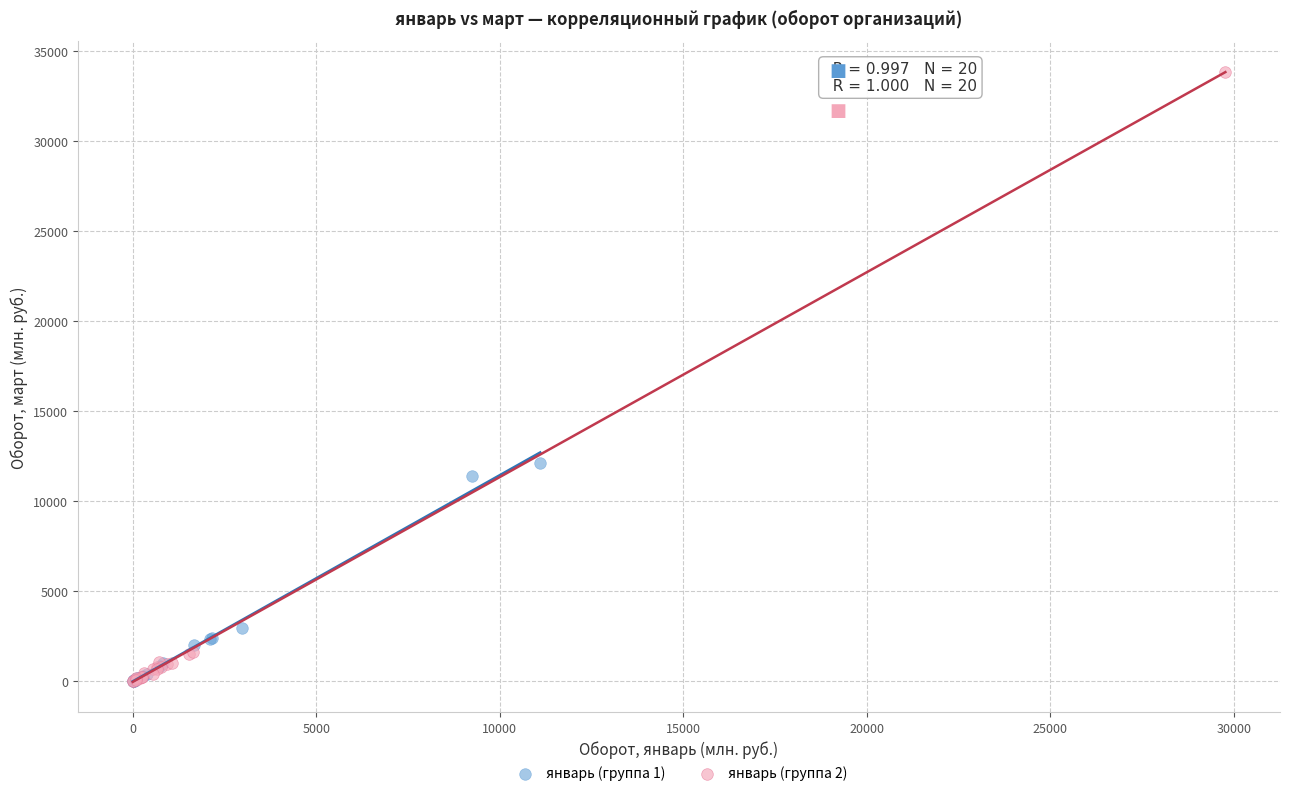

Which series has the largest Y range (max minus min)?

январь (группа 2)